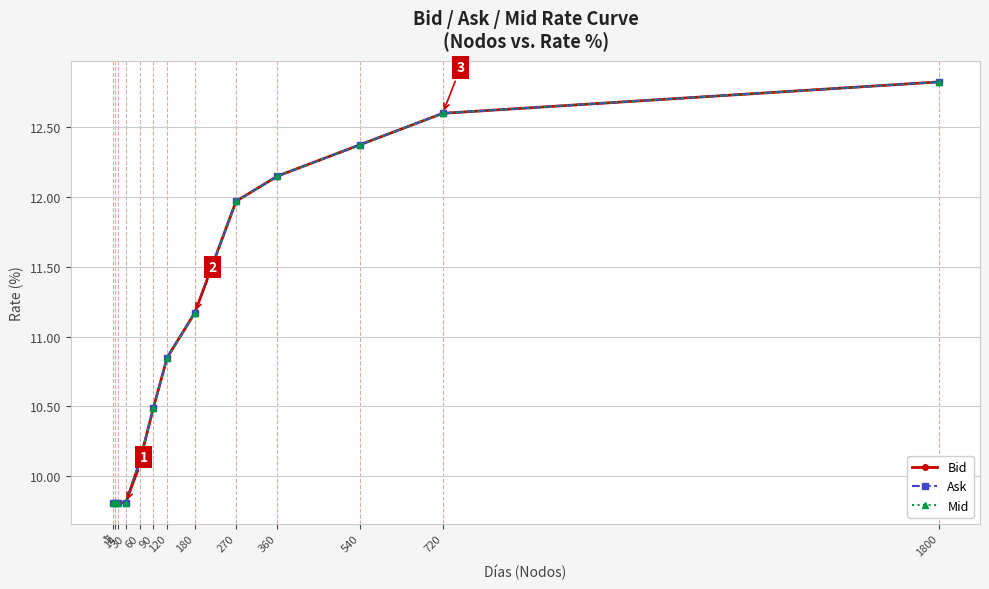

What is the approximate value of Mid at 270?

12.0